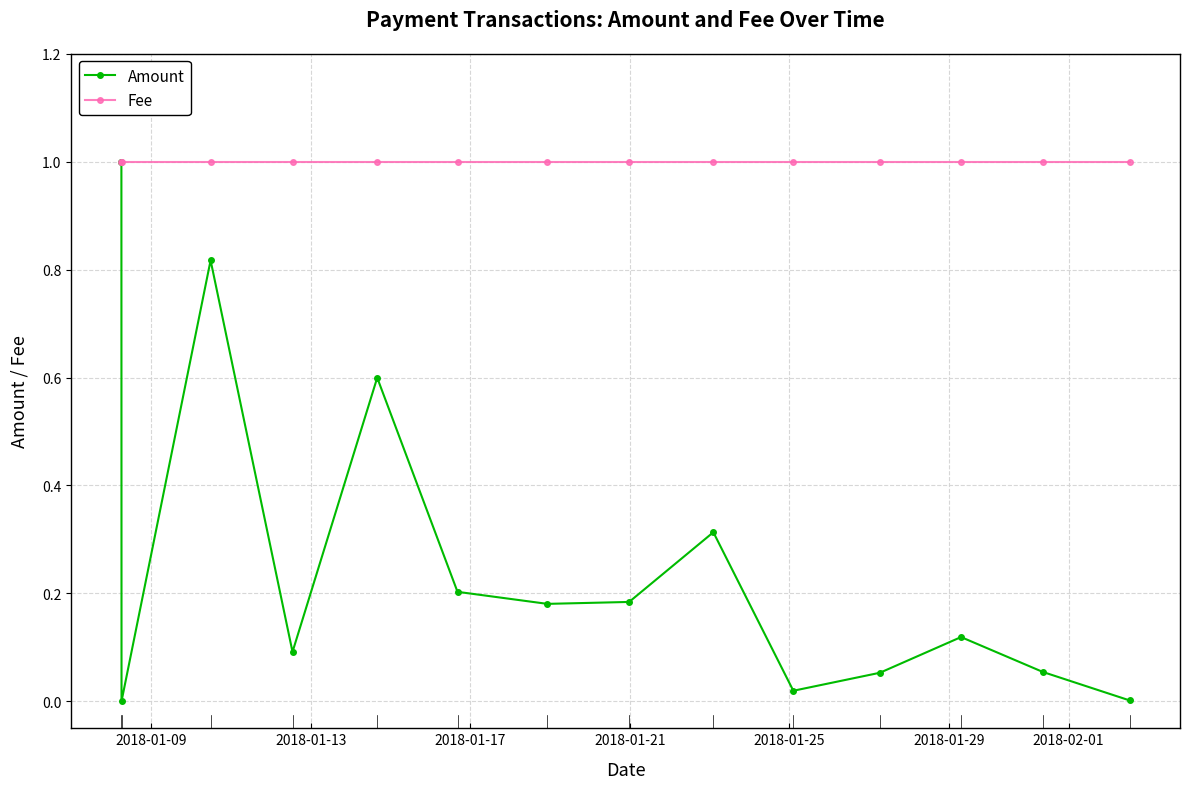

What is the minimum value for Fee?

1.0